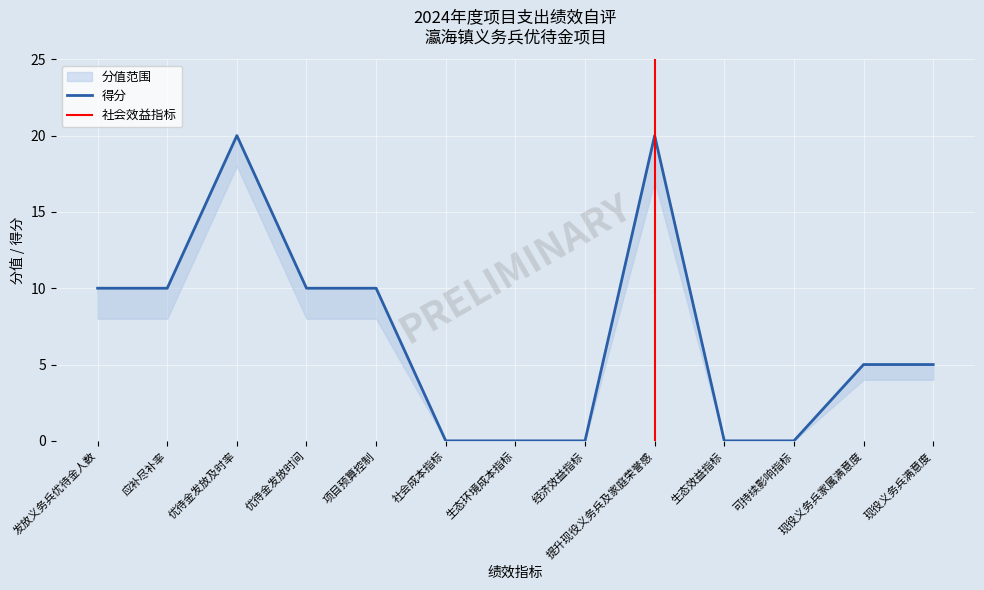

Does the chart display data point markers on the line(s)?

No